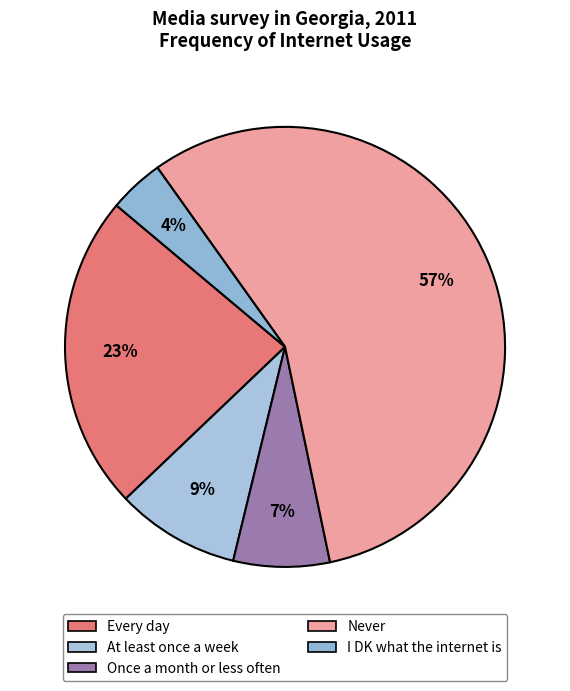

To the nearest percent, what percentage of the pie is Every day?

23%